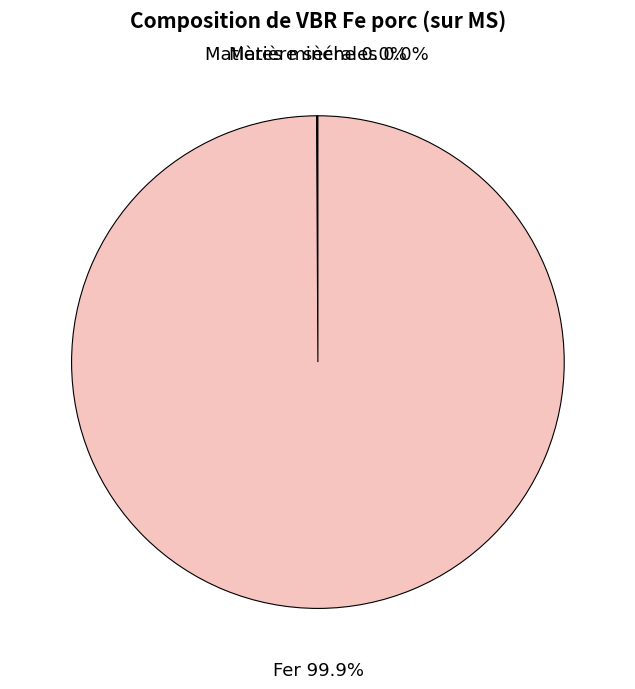

Which category accounts for the majority?

Fer